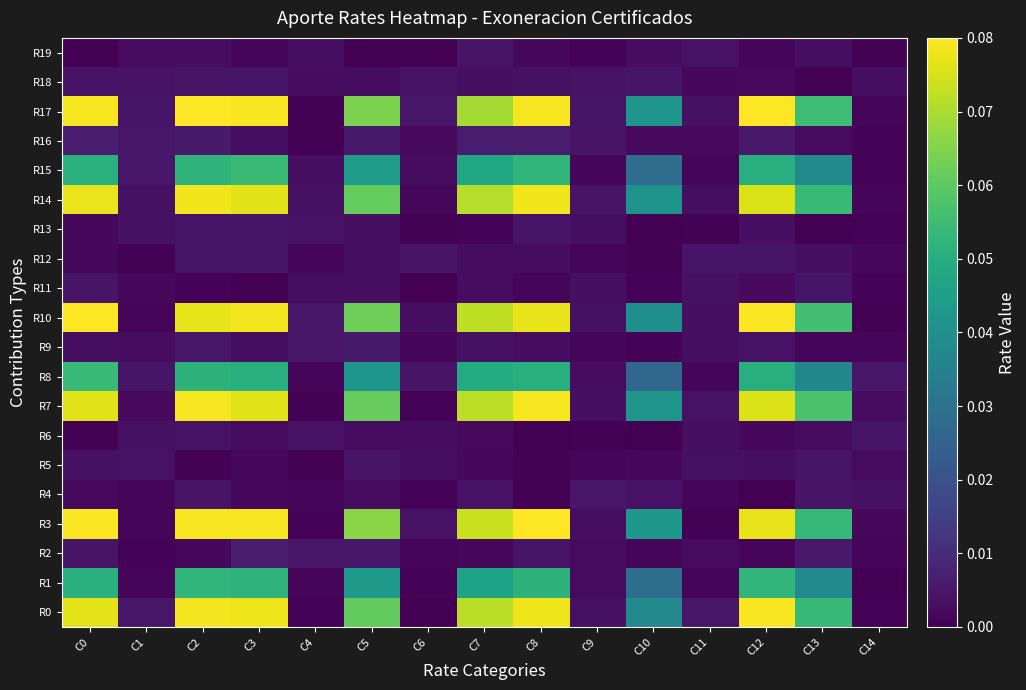

Which series has the largest total across all categories?

R17